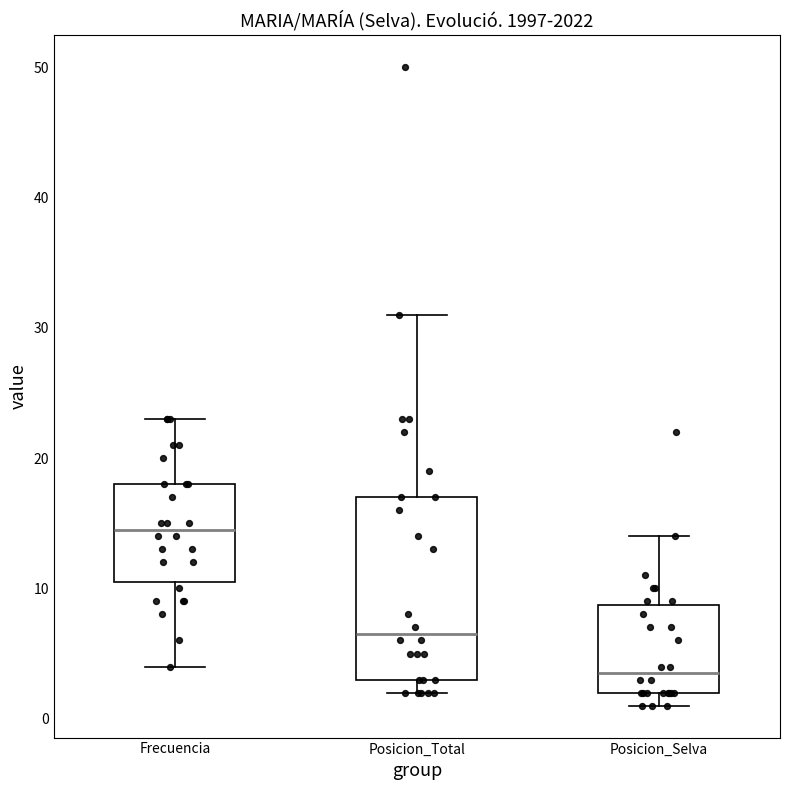

Where does the median line of the box for Posicion_Selva sit on the y-axis? The values are not printed on the chart, so give them approximately, as read against the axis.

4